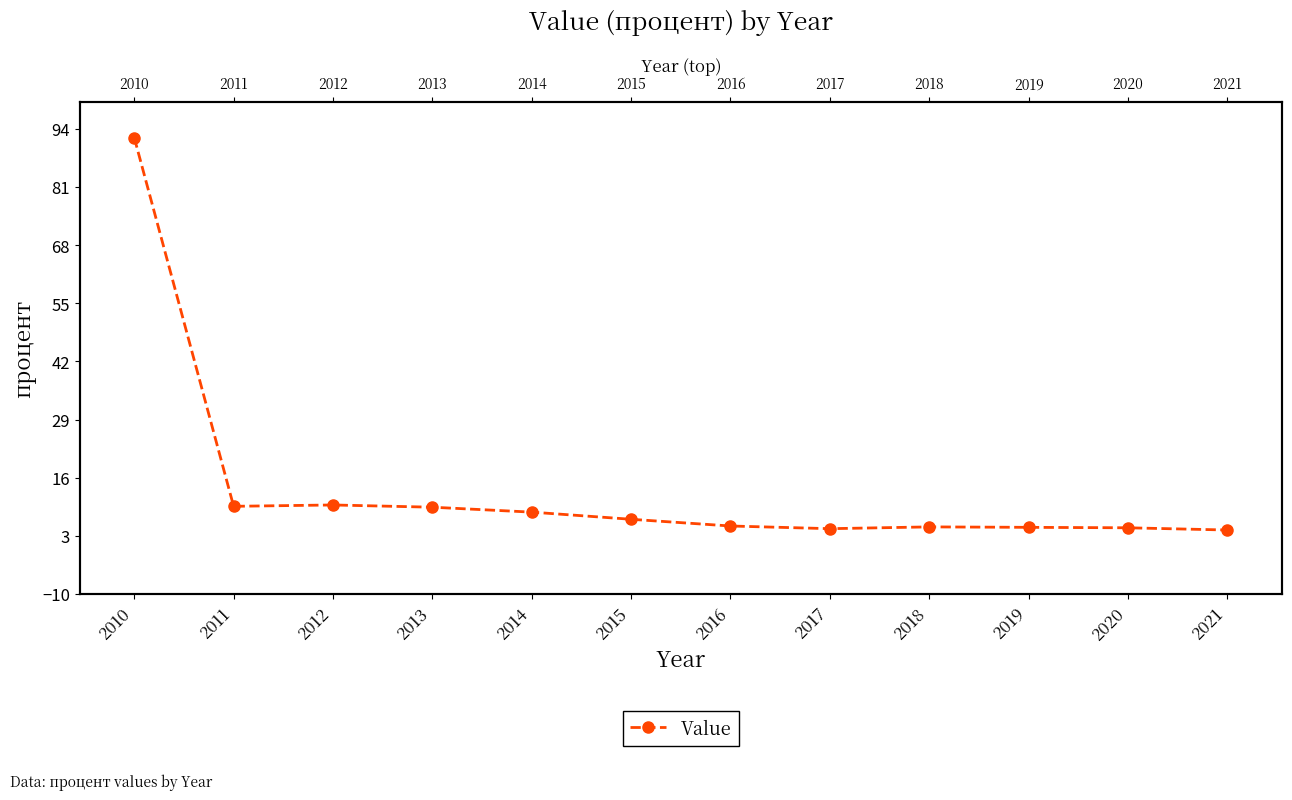

Reading right to left, what are all the values shown in this chart?

2021=4.3	2020=4.8	2019=4.9	2018=5.0	2017=4.6	2016=5.2	2015=6.7	2014=8.3	2013=9.4	2012=9.9	2011=9.6	2010=92.0